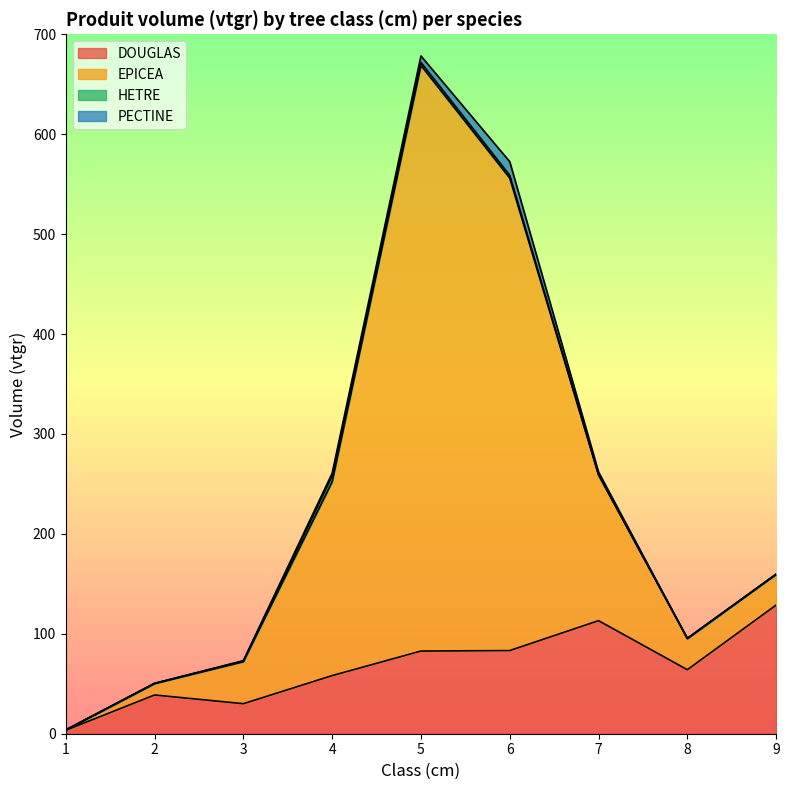

At which label does DOUGLAS first exceed 64?

5